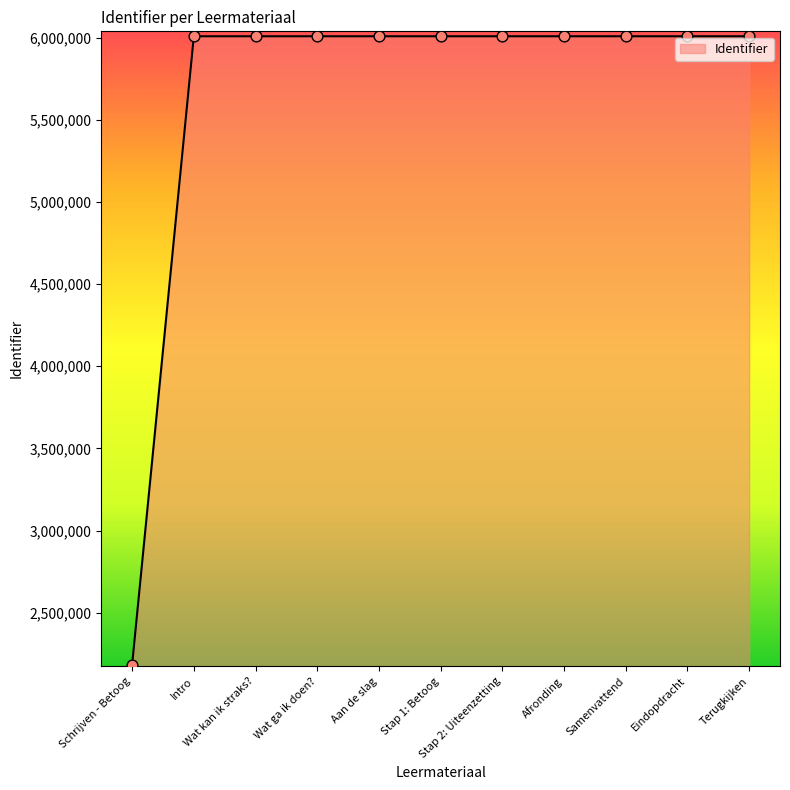

What is the smallest value displayed?

2184045